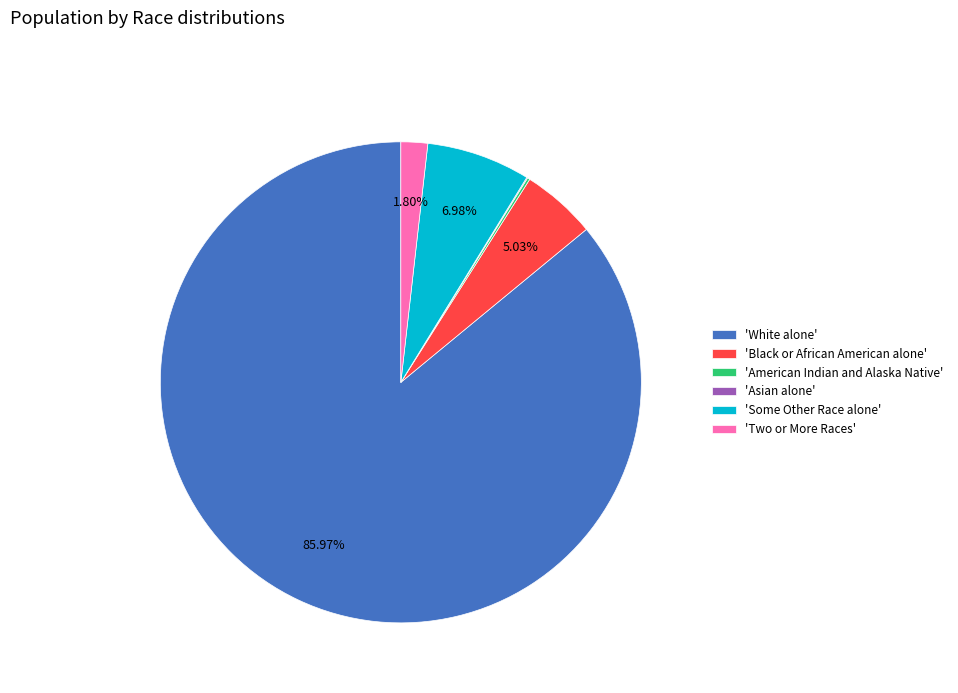

What is the majority slice?

'White alone'